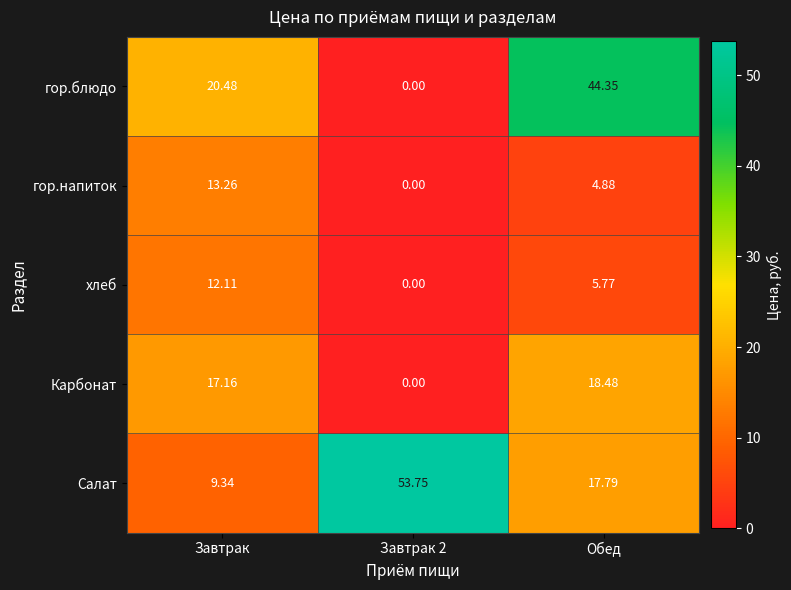

Which series changed the most between Завтрак and Завтрак 2?

Салат